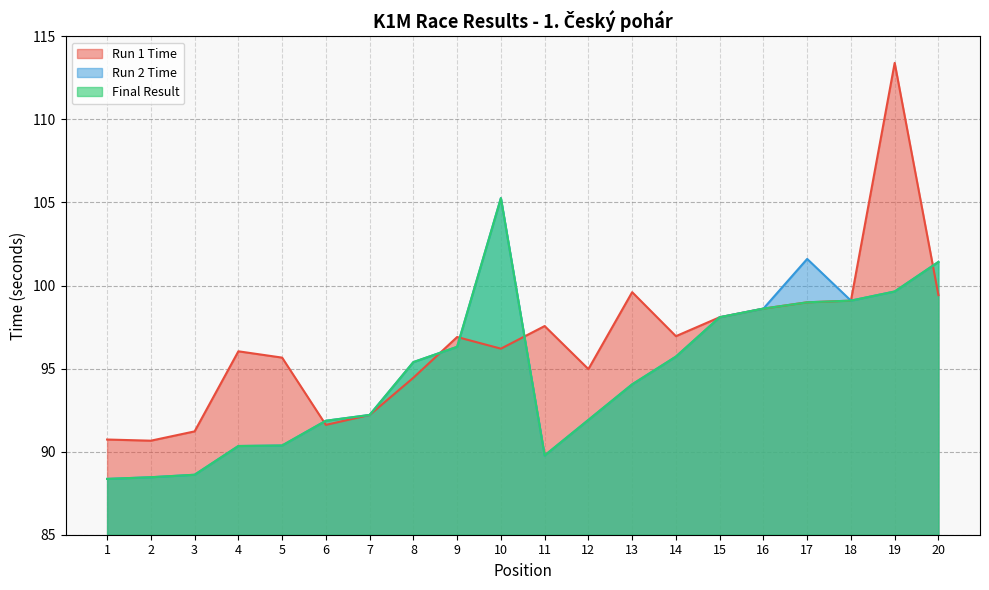

What is the value of the Final Result point at the 6th from the left?

91.9